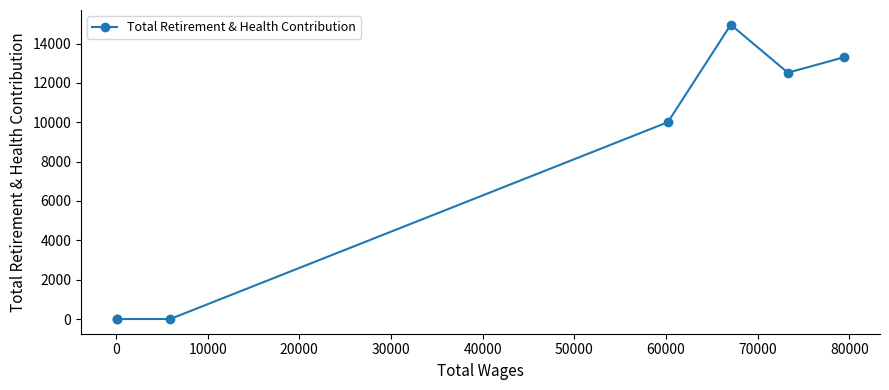

How many data points are above 10004?

3